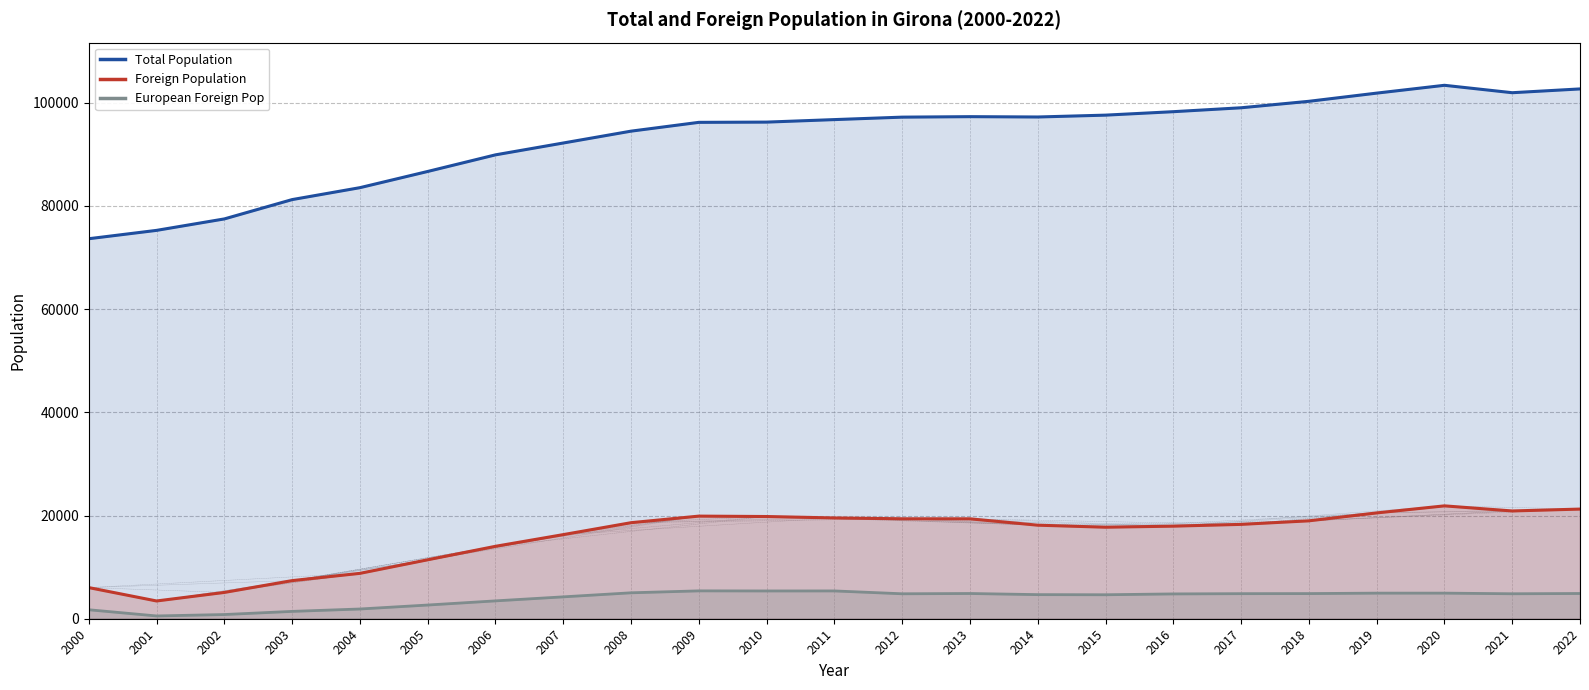

Count the number of data series in this chart.

3